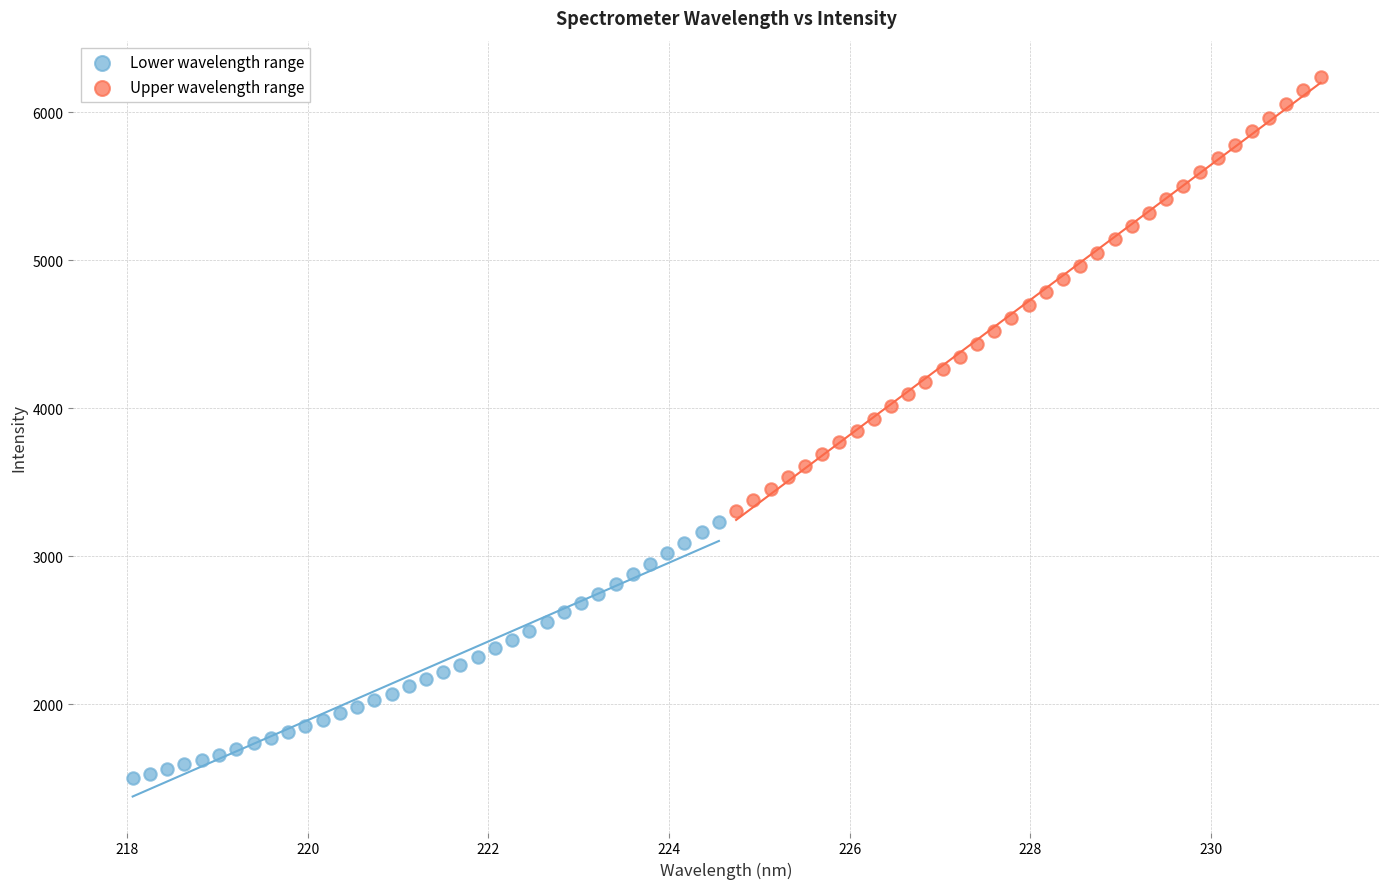

Which series reaches the minimum Y coordinate?

Lower wavelength range